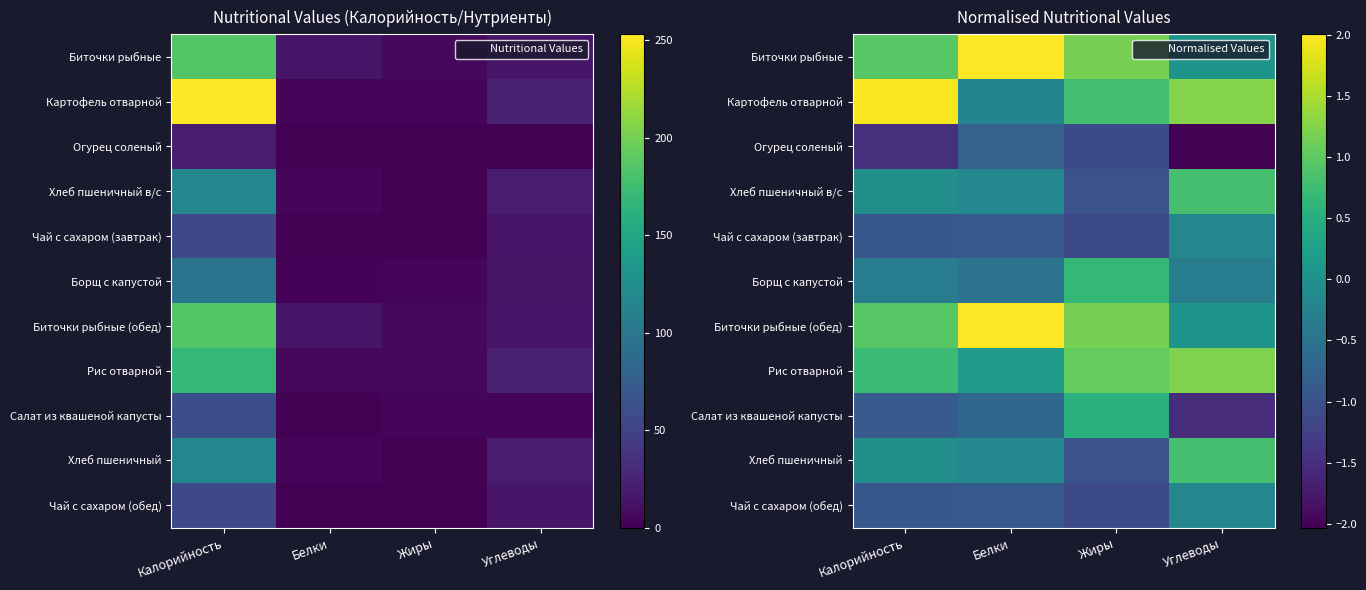

What value does the Биточки рыбные series have at Углеводы?

0.1